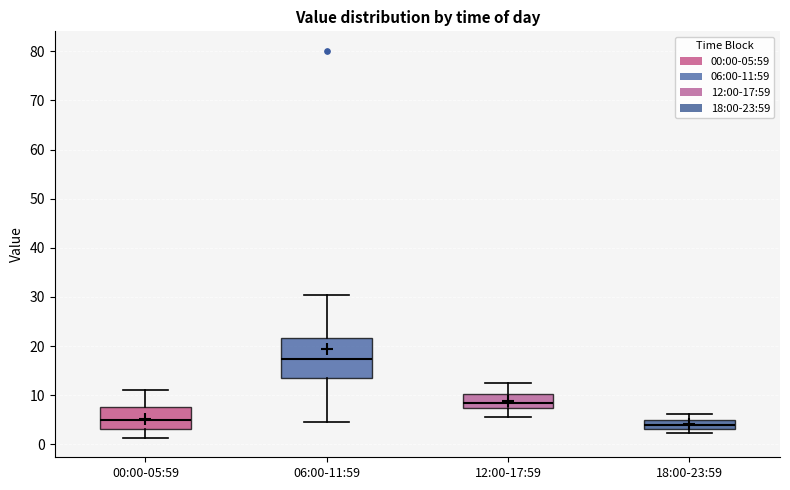

Reading left to right, read every box against the y-axis: the position of its median line, the range the box covers, and the ends of its whiskers. The values are not printed on the chart, so give them approximately, as read against the axis.

00:00-05:59: median 5, box 3 to 8, whiskers 1 to 11
06:00-11:59: median 17, box 13 to 22, whiskers 5 to 30
12:00-17:59: median 8, box 7 to 10, whiskers 6 to 12
18:00-23:59: median 4, box 3 to 5, whiskers 2 to 6